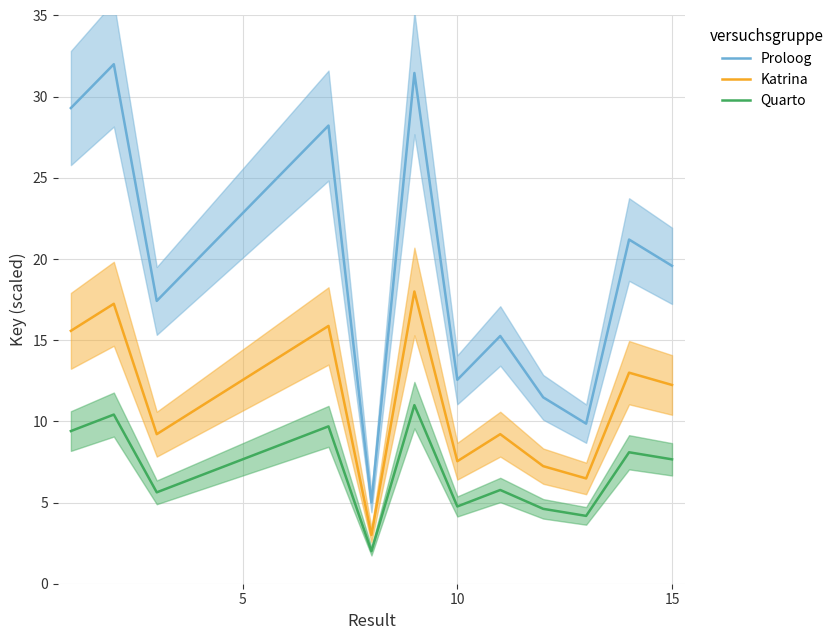

True or false: Katrina and Quarto cross at least once.

False